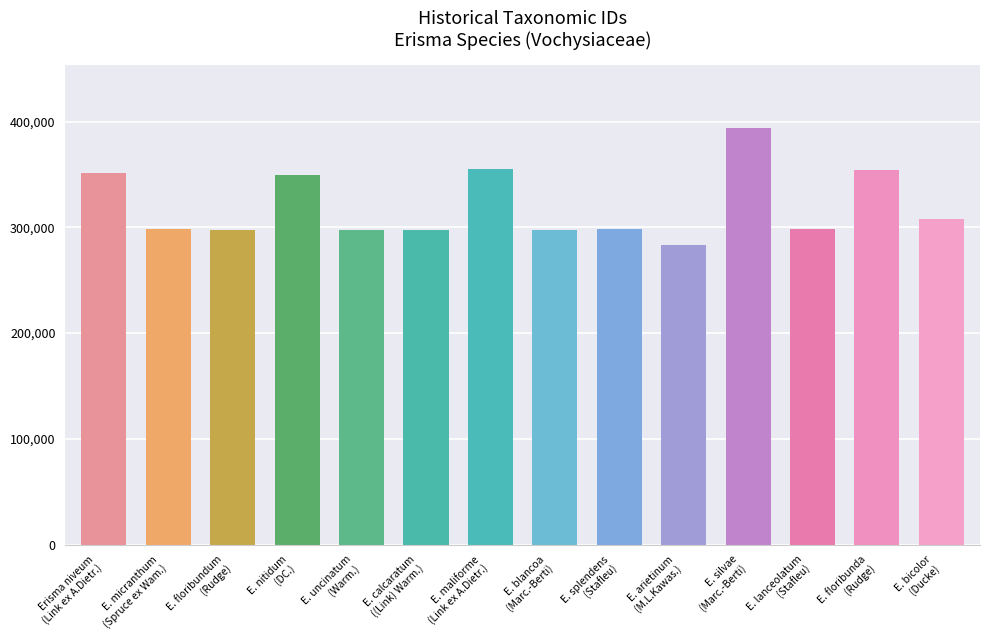

What is the minimum value shown in the chart?

283266